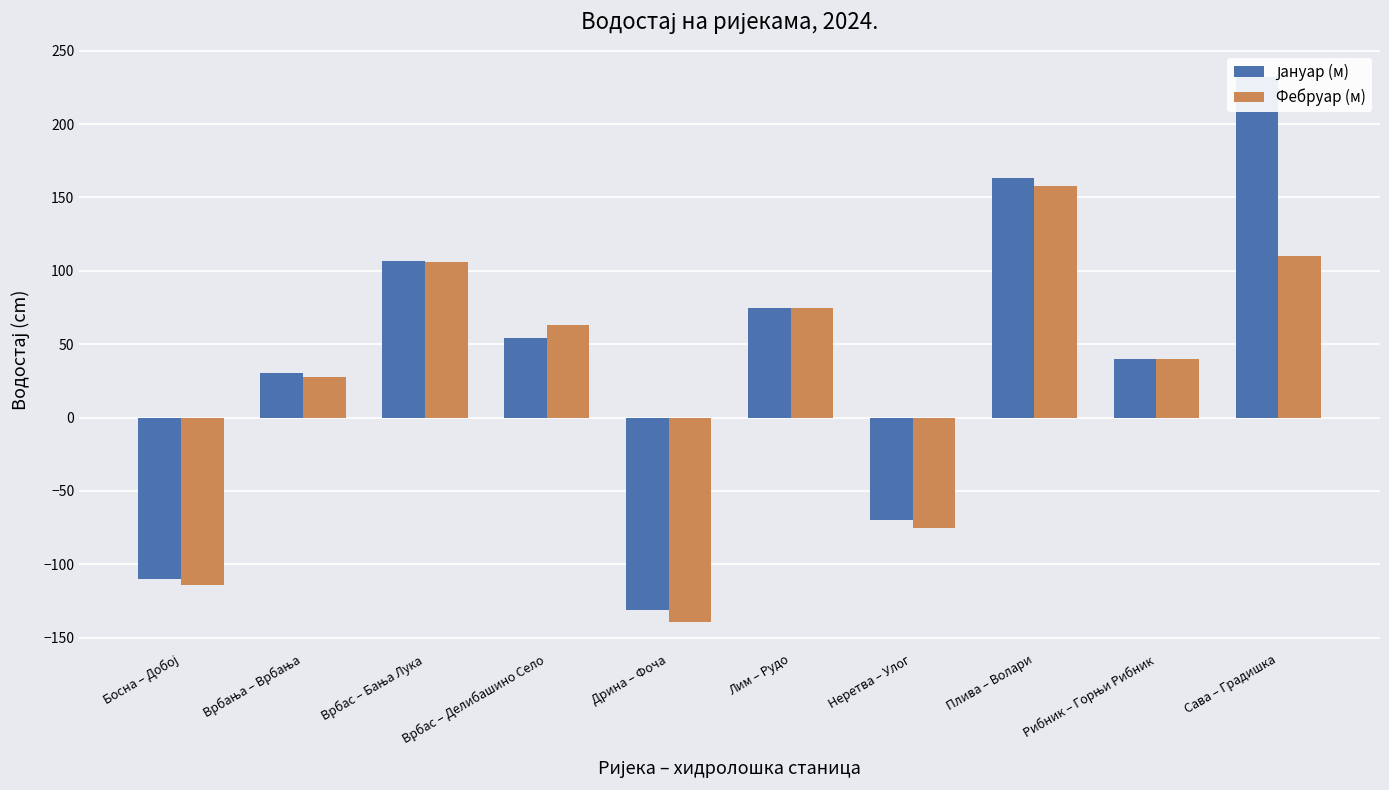

True or false: Фебруар (м) has a value of -43.1 at Дрина – Фоча.

False